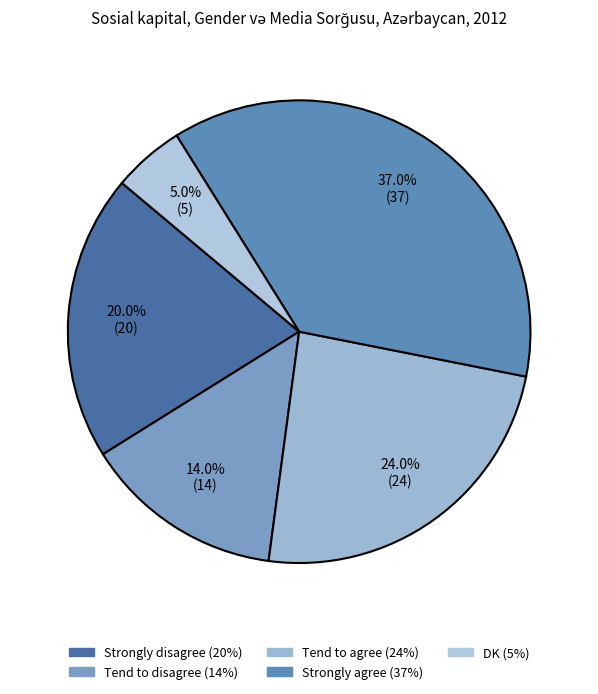

To the nearest percent, what portion does Strongly agree represent?

37%